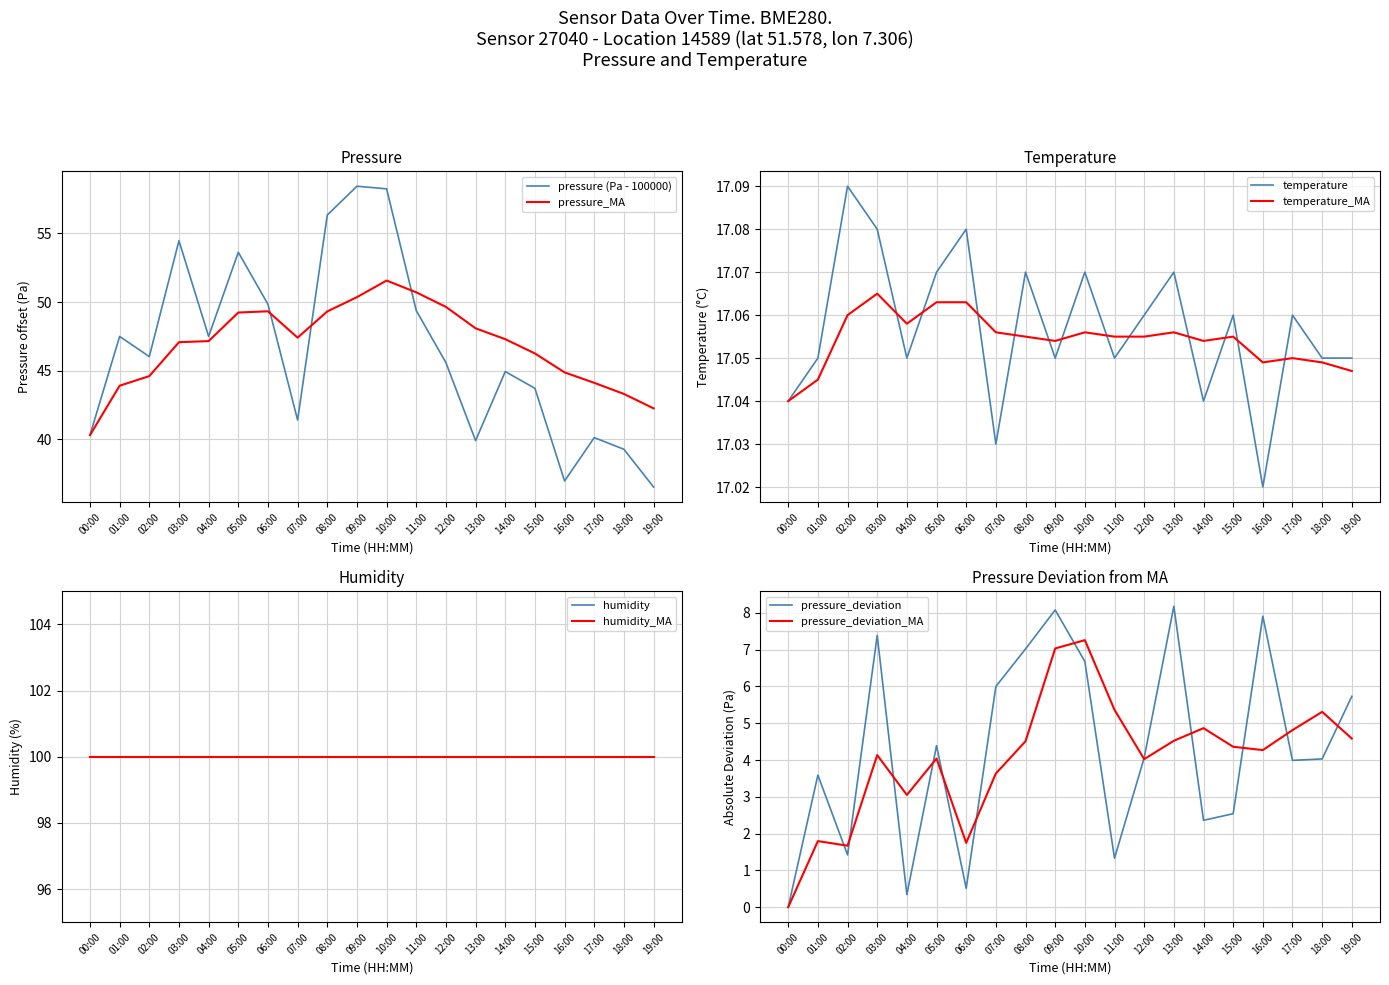

What is the total value across all series at 18:00?

116.7